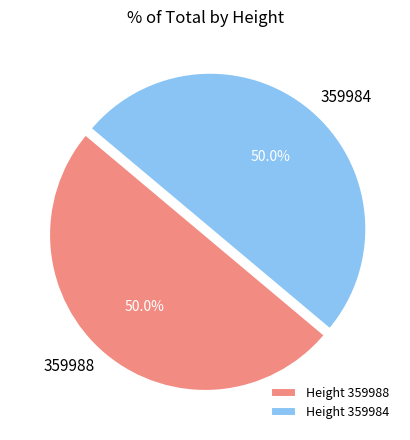

How many slices are in this pie chart?

2